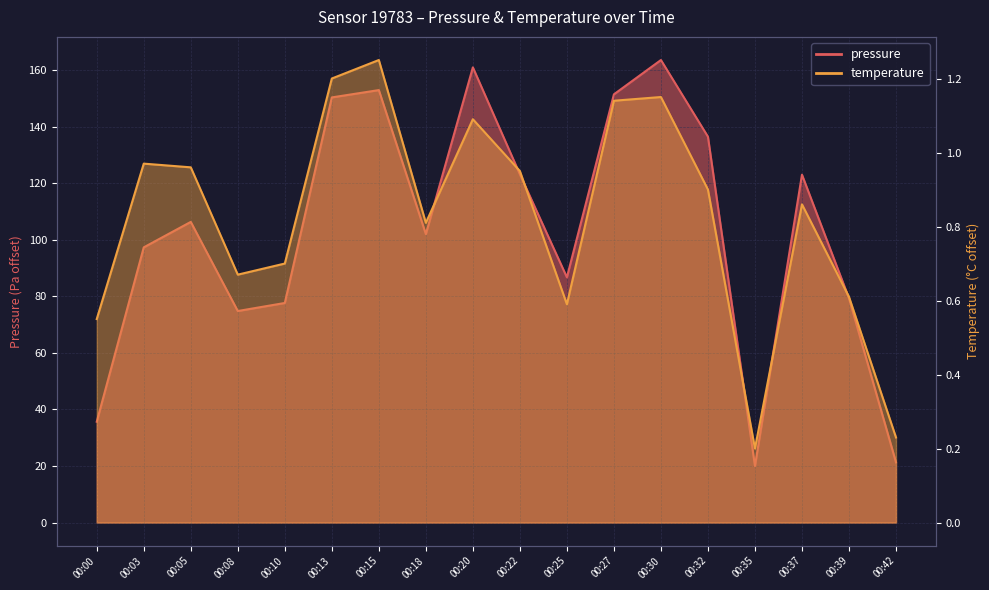

Reading right to left, what are all the values shown in this chart?

pressure: 21.3	79.3	123.0	20.0	136.4	163.5	151.4	86.7	123.1	160.9	102.0	152.9	150.3	77.6	74.8	106.3	97.3	35.6
temperature: 0.2	0.6	0.9	0.2	0.9	1.1	1.1	0.6	0.9	1.1	0.8	1.2	1.2	0.7	0.7	1.0	1.0	0.5